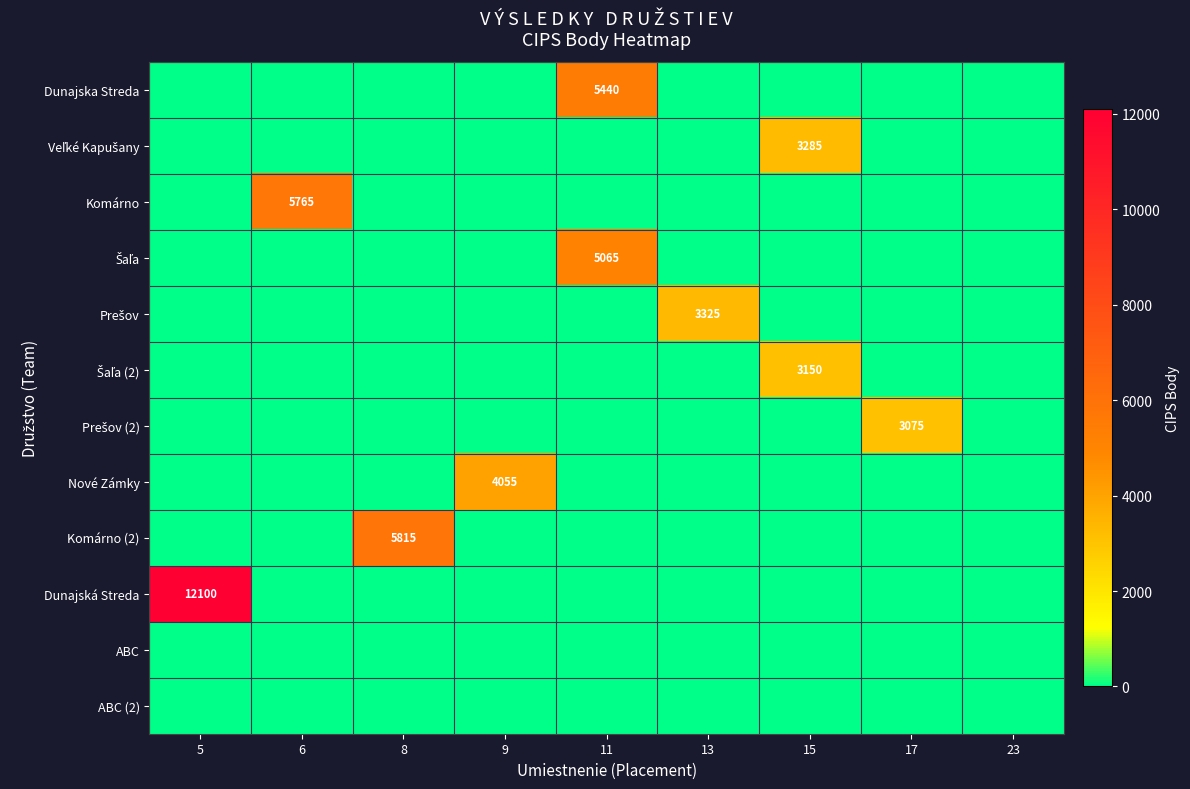

The Dunajská Streda series shows 7619 at 5. True or false?

False